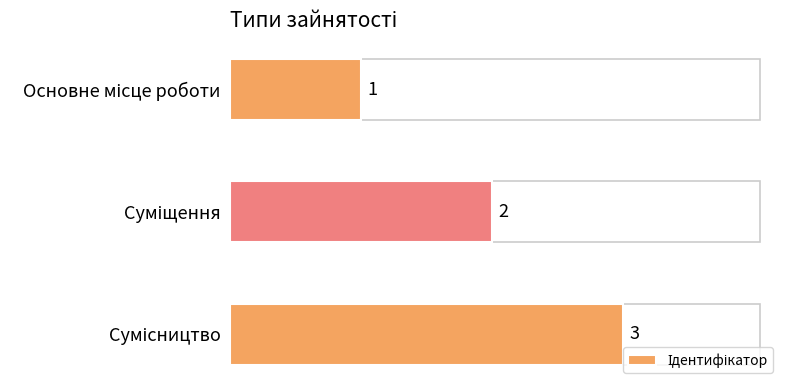

How many values are between 1 and 3?

3